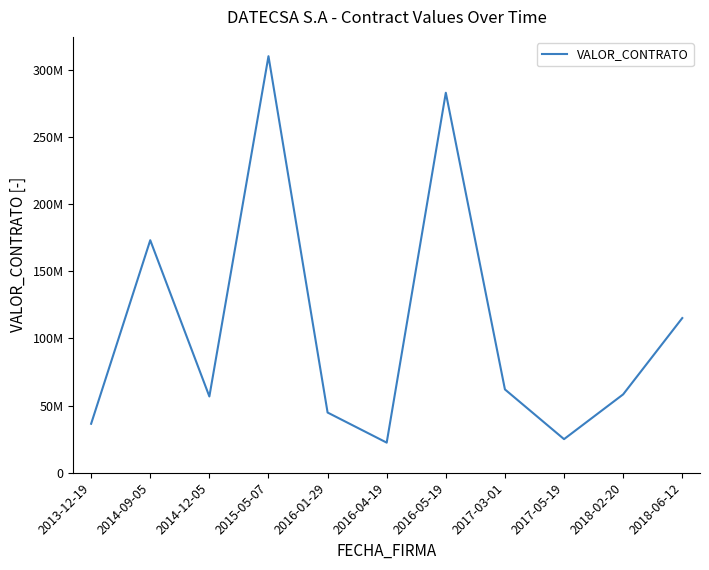

The chart shows a value of 35957863 at 2017-05-19. True or false?

False